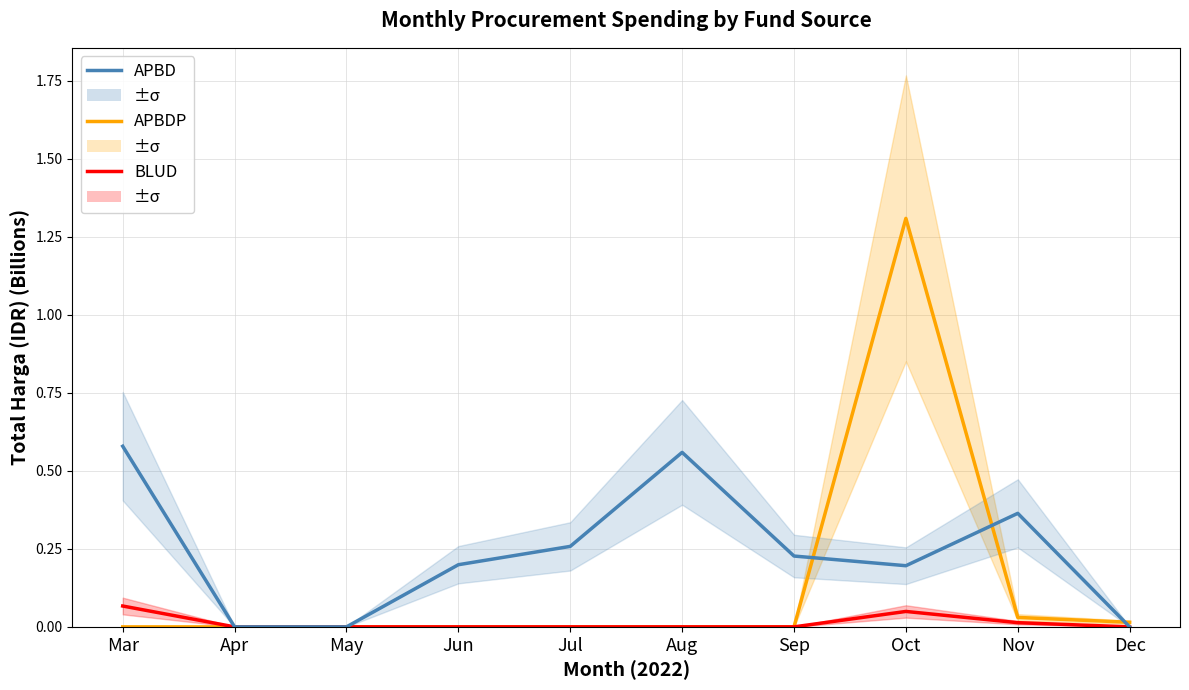

How many interior local peaks does the BLUD series have?

1